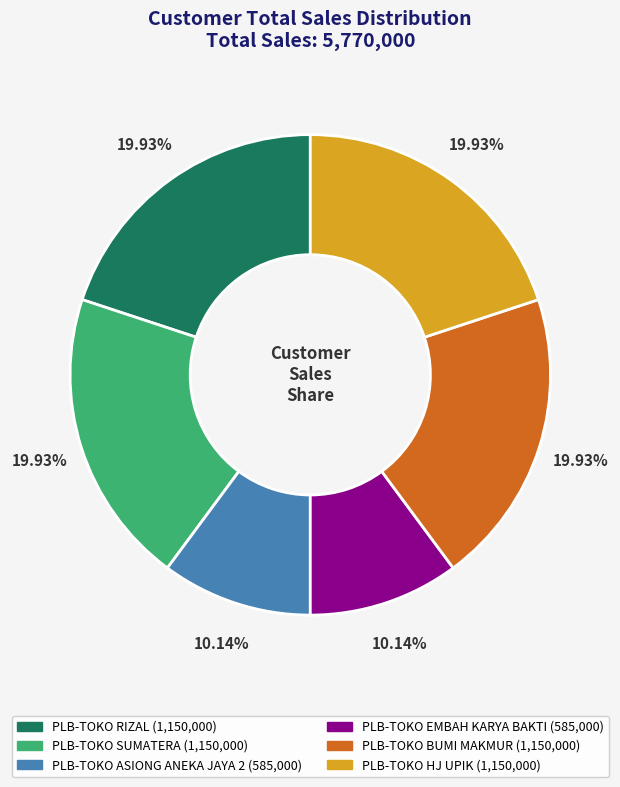

How many segments does this pie chart have?

6